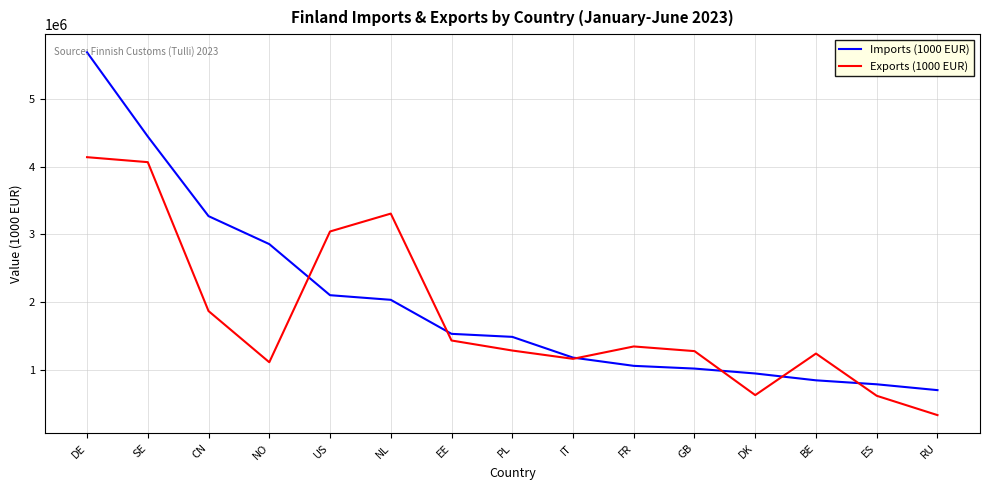

Does the chart have visible grid lines?

Yes